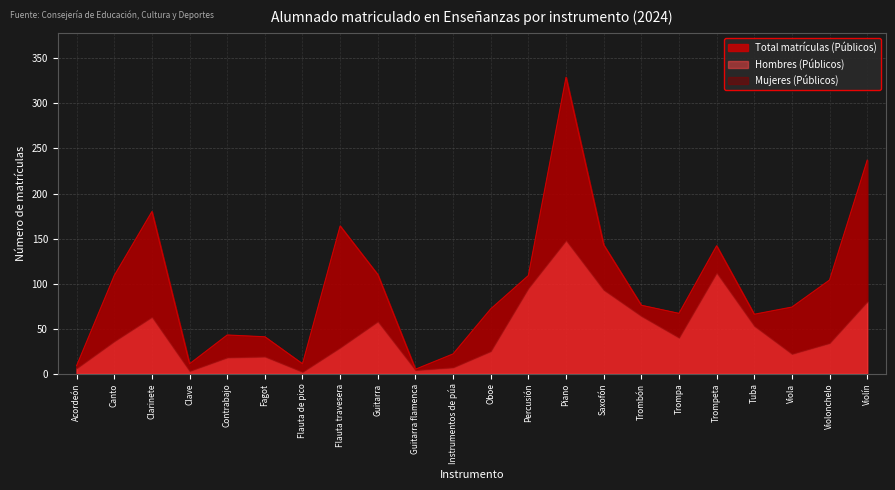

What is the difference between the highest and lowest values at Clave?

5